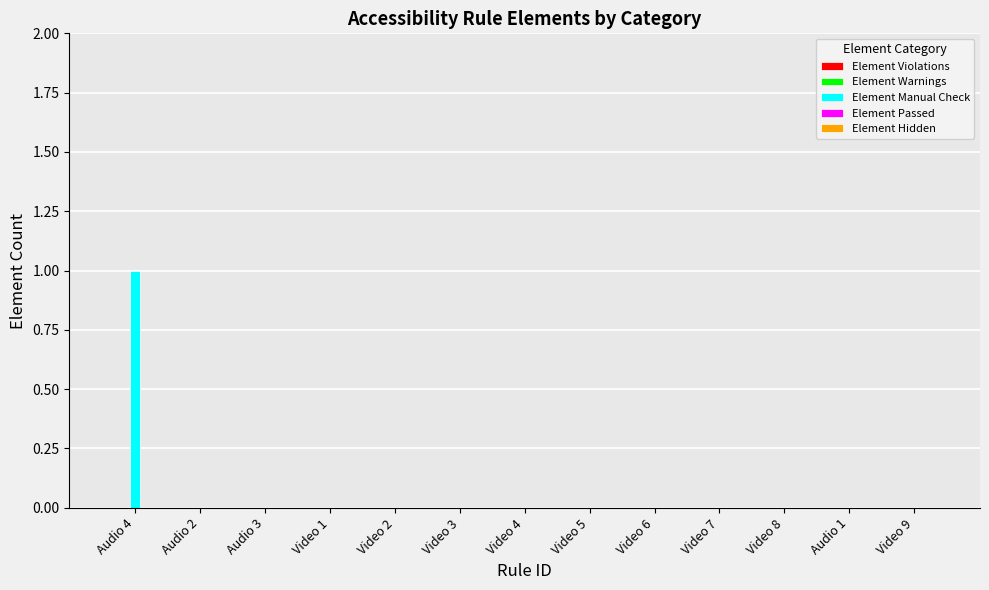

The chart shows a value of 0 at Video 4. True or false?

True